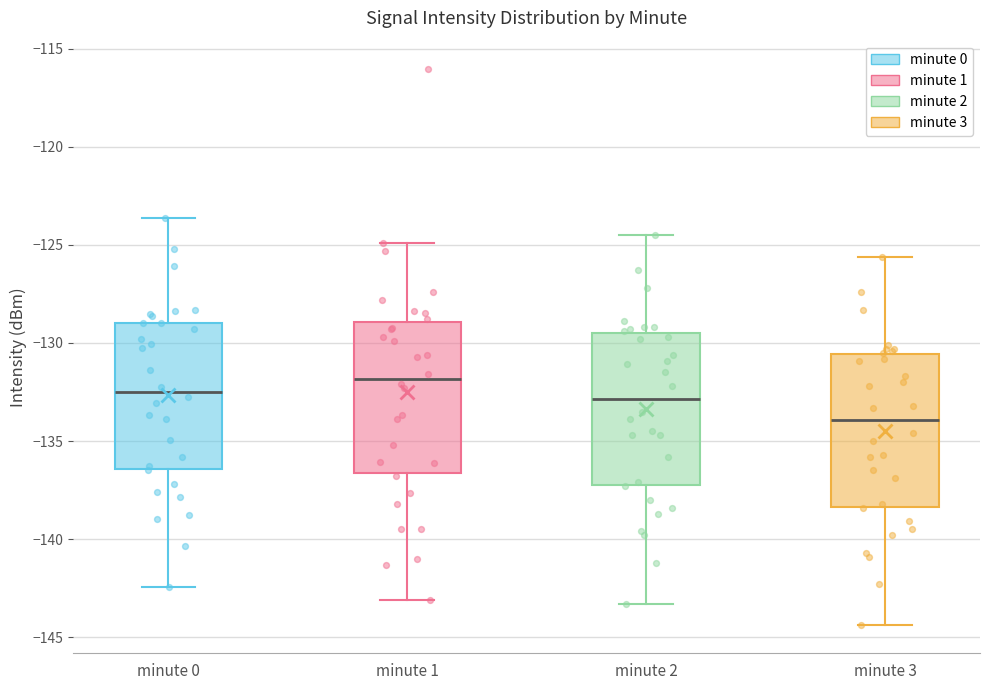

Reading left to right, read every box against the y-axis: the position of its median line, the range the box covers, and the ends of its whiskers. The values are not printed on the chart, so give them approximately, as read against the axis.

minute 0: median -132.5, box -136.5 to -129.0, whiskers -142.5 to -123.5
minute 1: median -132.0, box -136.5 to -129.0, whiskers -143.0 to -125.0
minute 2: median -133.0, box -137.0 to -129.5, whiskers -143.5 to -124.5
minute 3: median -134.0, box -138.5 to -130.5, whiskers -144.5 to -125.5